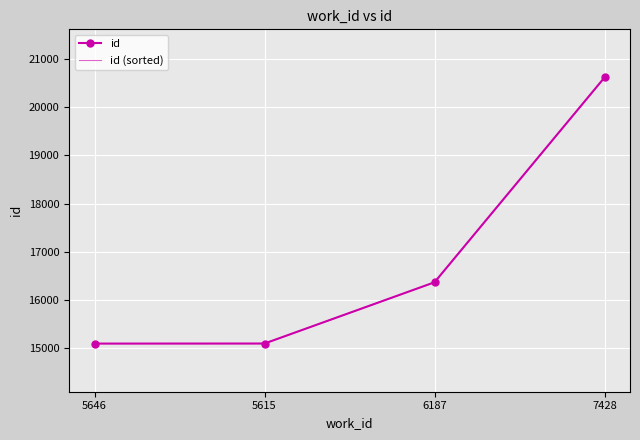

What is the greatest value displayed?

20619